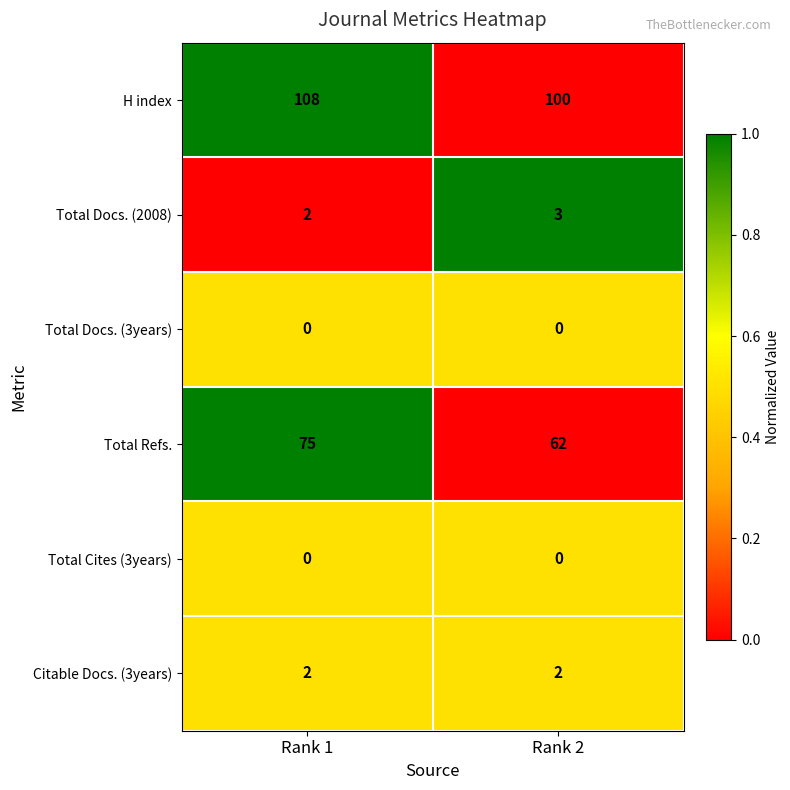

At how many categories does at least one series exceed 0?

2